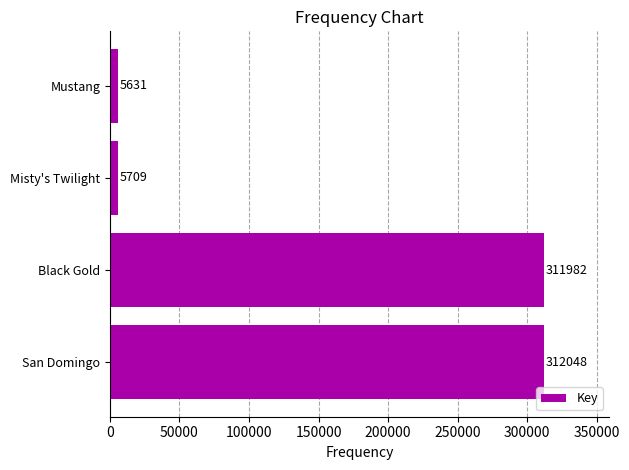

Reading top to bottom, extract all data points from this chart.

5631	5709	311982	312048